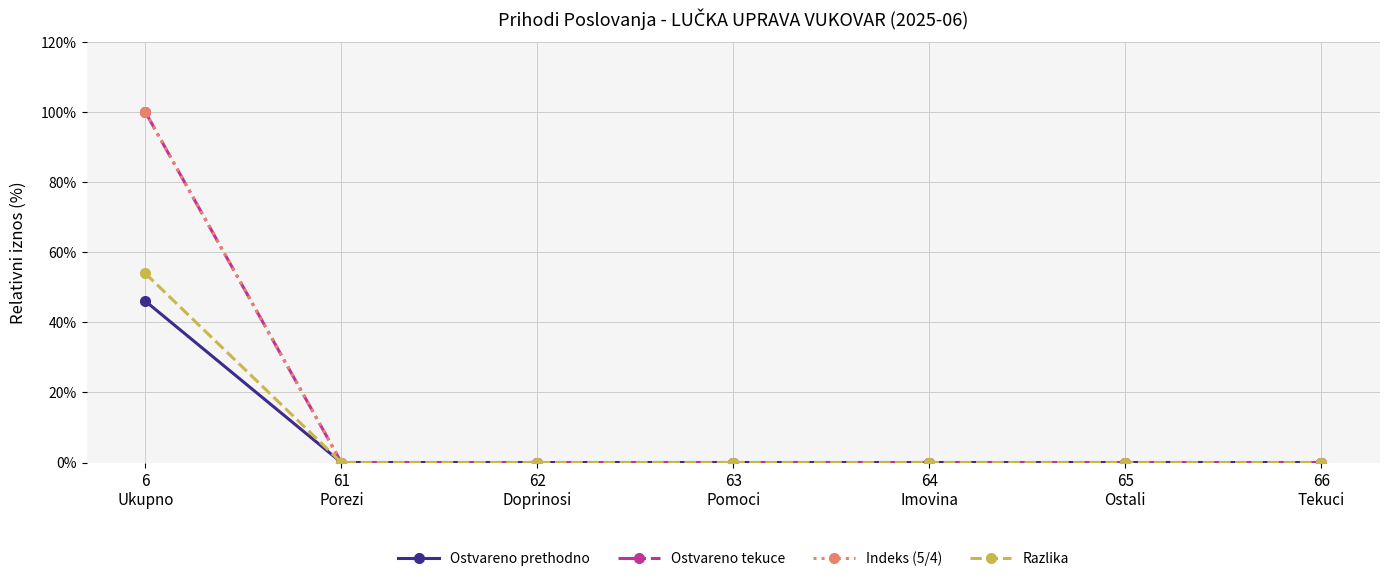

What is the sum of all Razlika values?

54.0